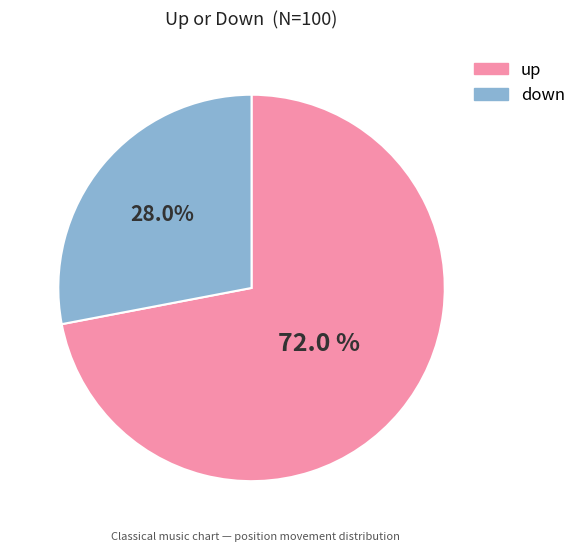

The down slice represents 15% of the pie. True or false?

False